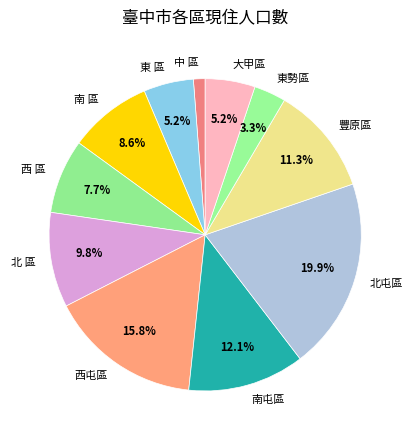

Count the number of slices in the pie.

11